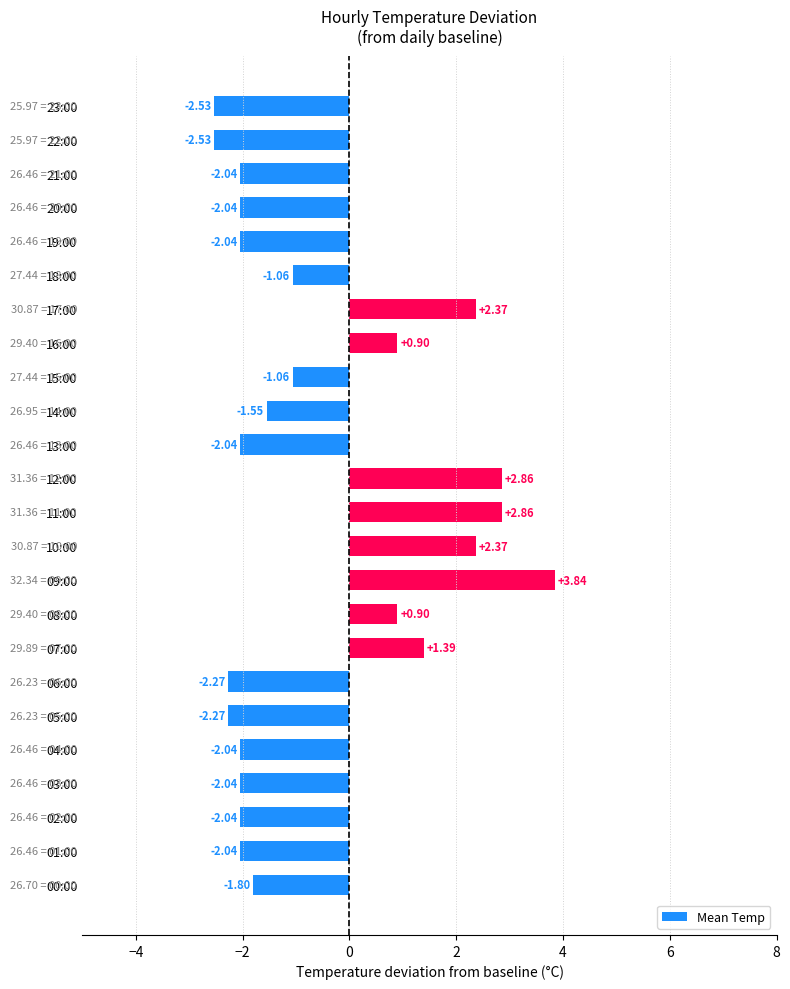

What is the difference between the second highest and minimum values?

5.4